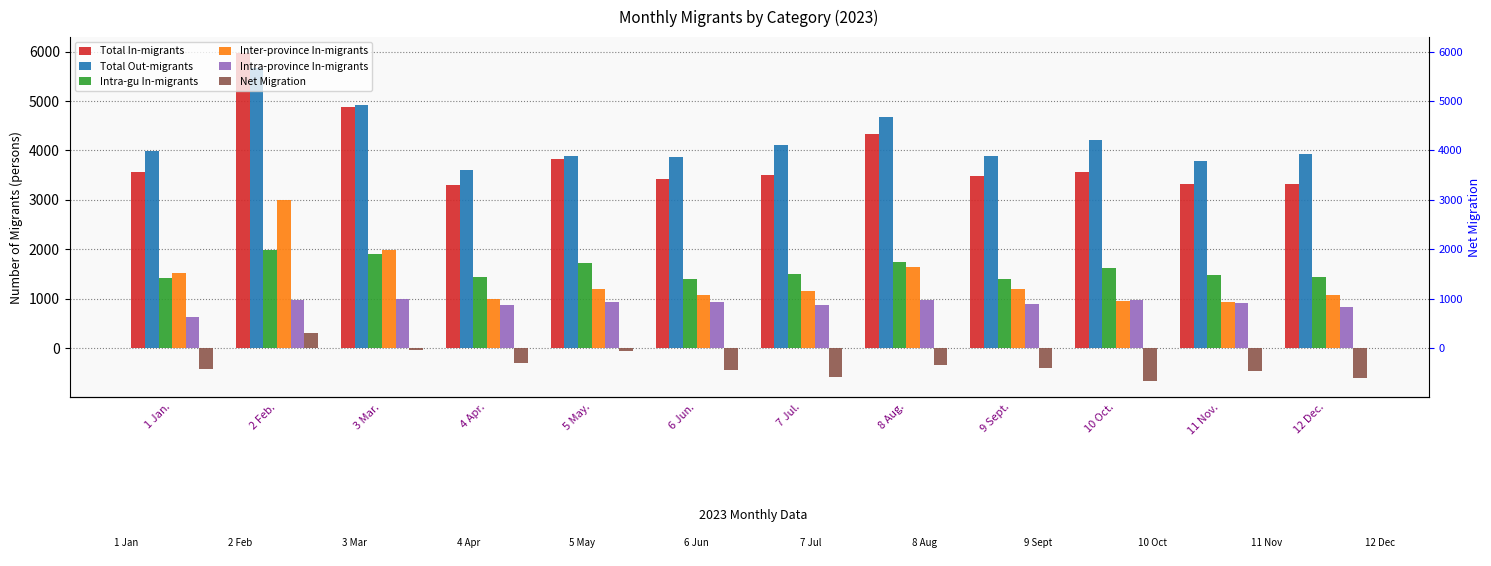

What is the maximum value for Inter-province In-migrants?

3004